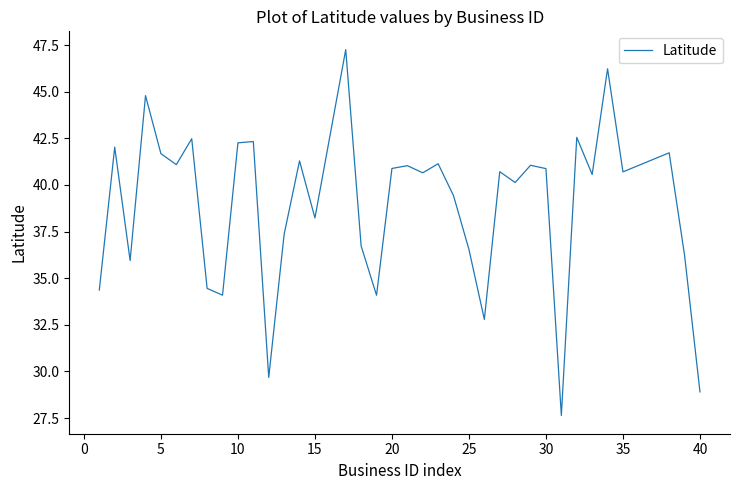

What is the maximum value shown in the chart?

47.3